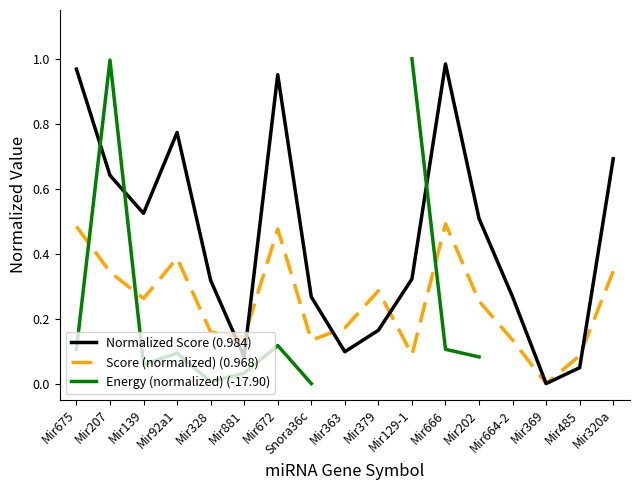

Is it true that Normalized Score (0.984) equals 0.4 at Mir320a?

False